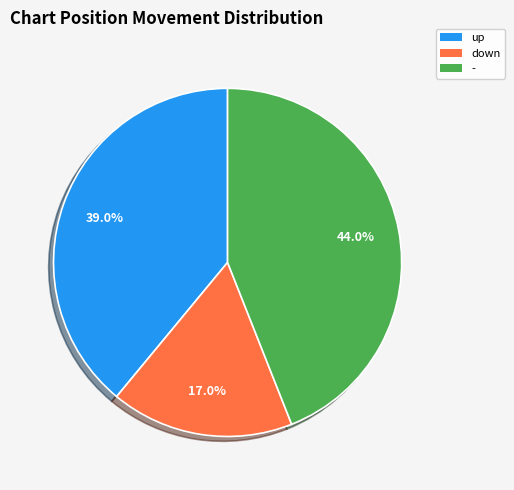

How many segments does this pie chart have?

3